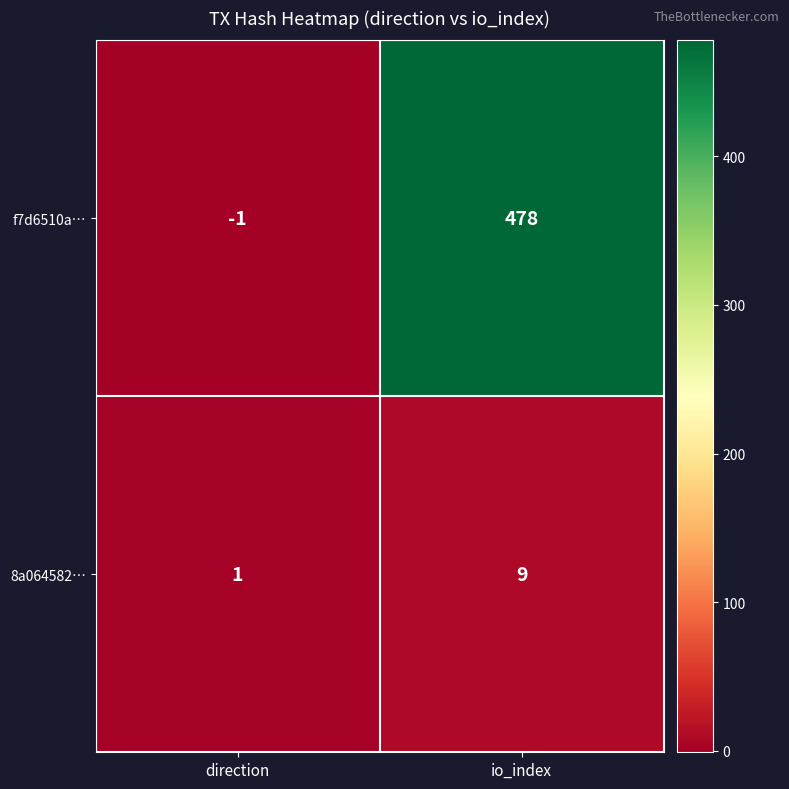

Is it true that f7d6510a… equals 310 at io_index?

False